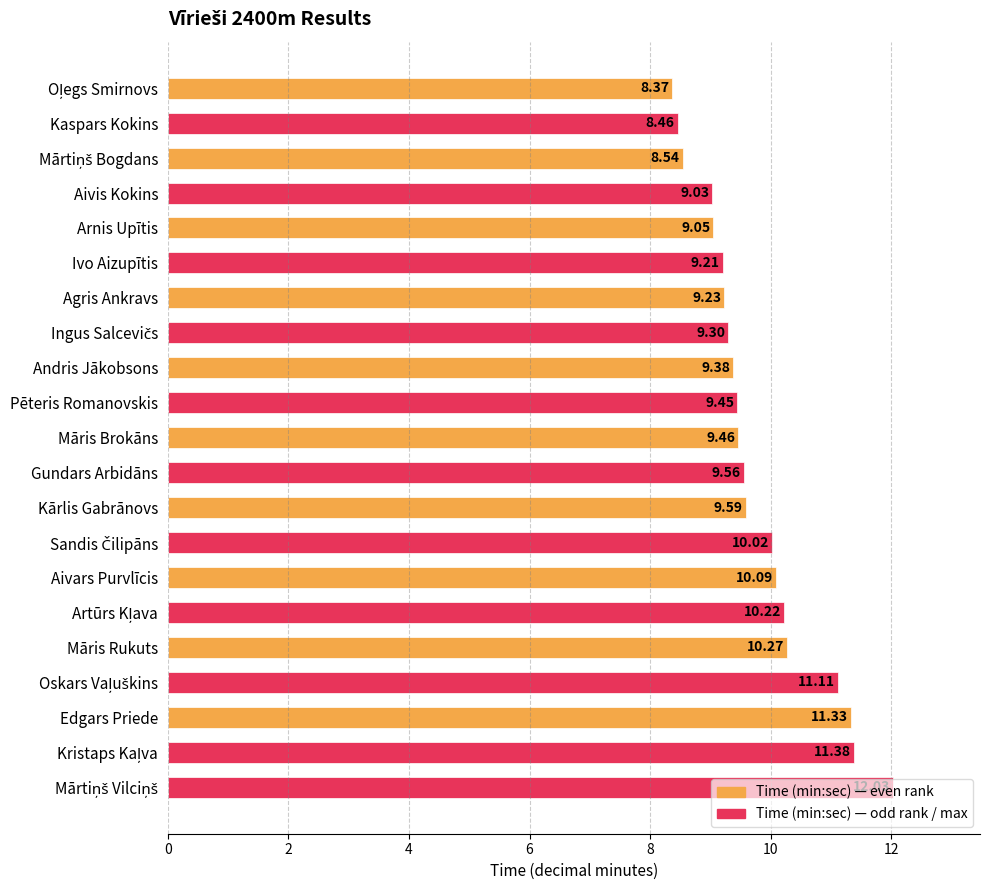

What is the average value?

9.8